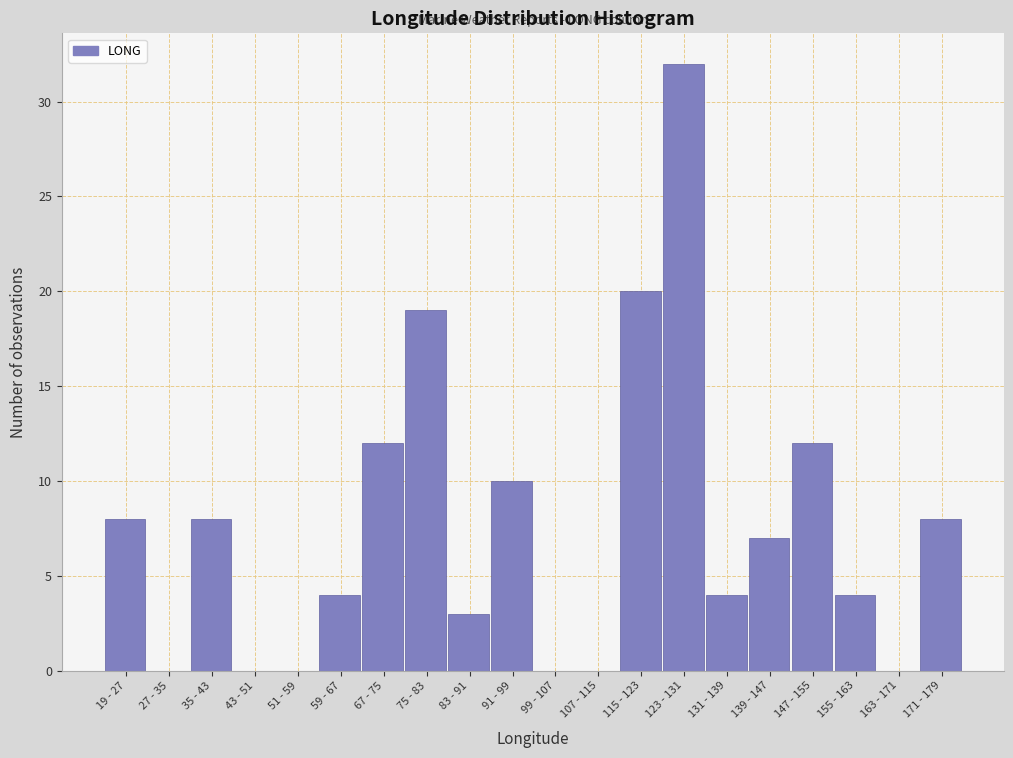

Reading left to right, transcribe all the data shown in this chart.

19 - 27=8	27 - 35=0	35 - 43=8	43 - 51=0	51 - 59=0	59 - 67=4	67 - 75=12	75 - 83=19	83 - 91=3	91 - 99=10	99 - 107=0	107 - 115=0	115 - 123=20	123 - 131=32	131 - 139=4	139 - 147=7	147 - 155=12	155 - 163=4	163 - 171=0	171 - 179=8